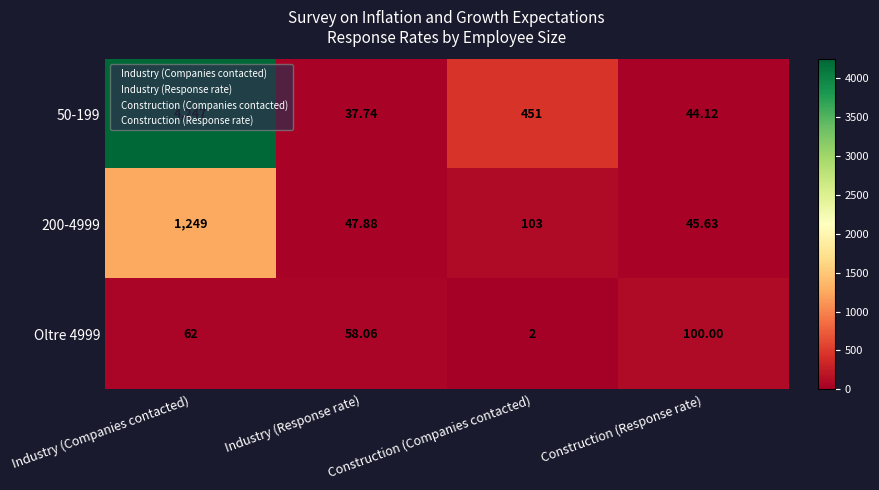

Where is Oltre 4999 nearest to the value 51?

Industry (Response rate)